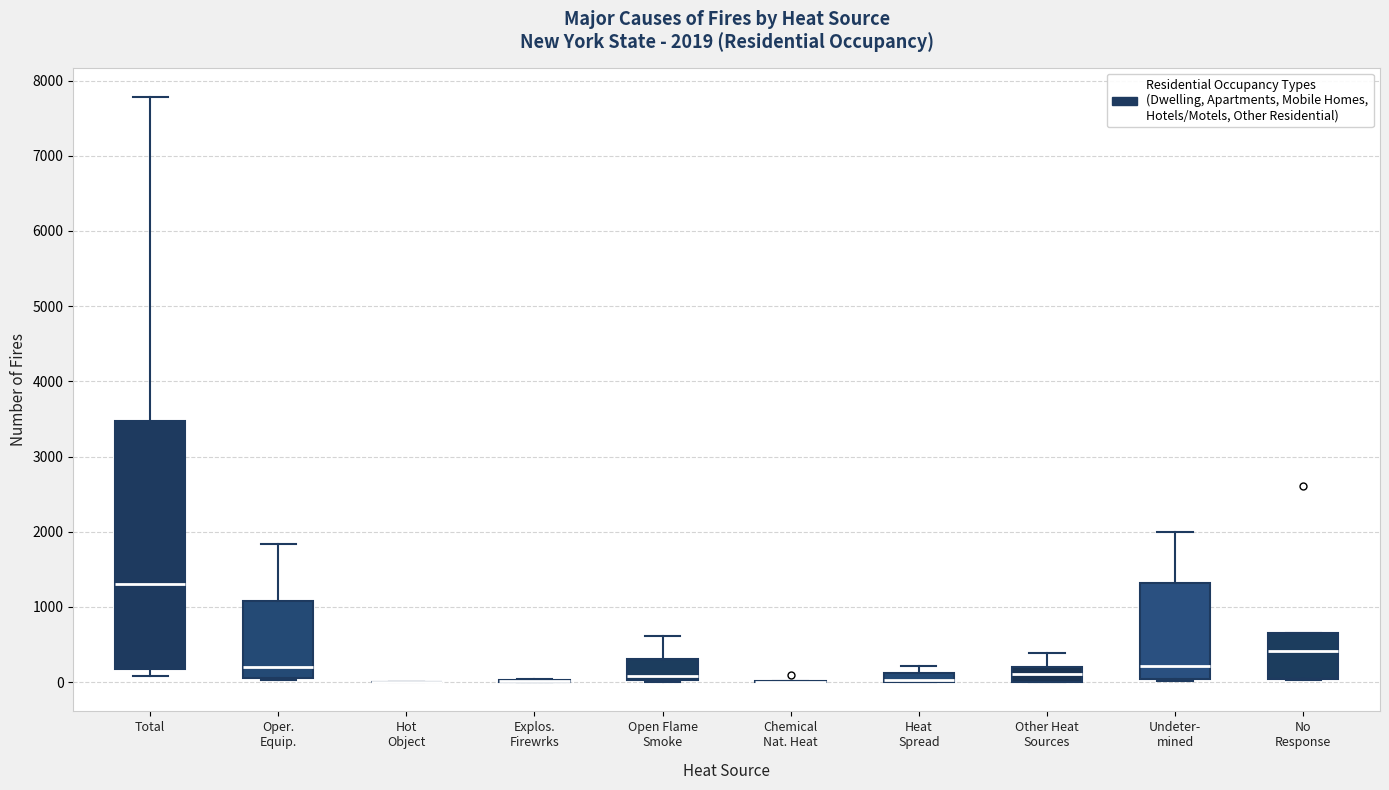

Which box is the tallest, from its lower edge to its upper edge?

Total